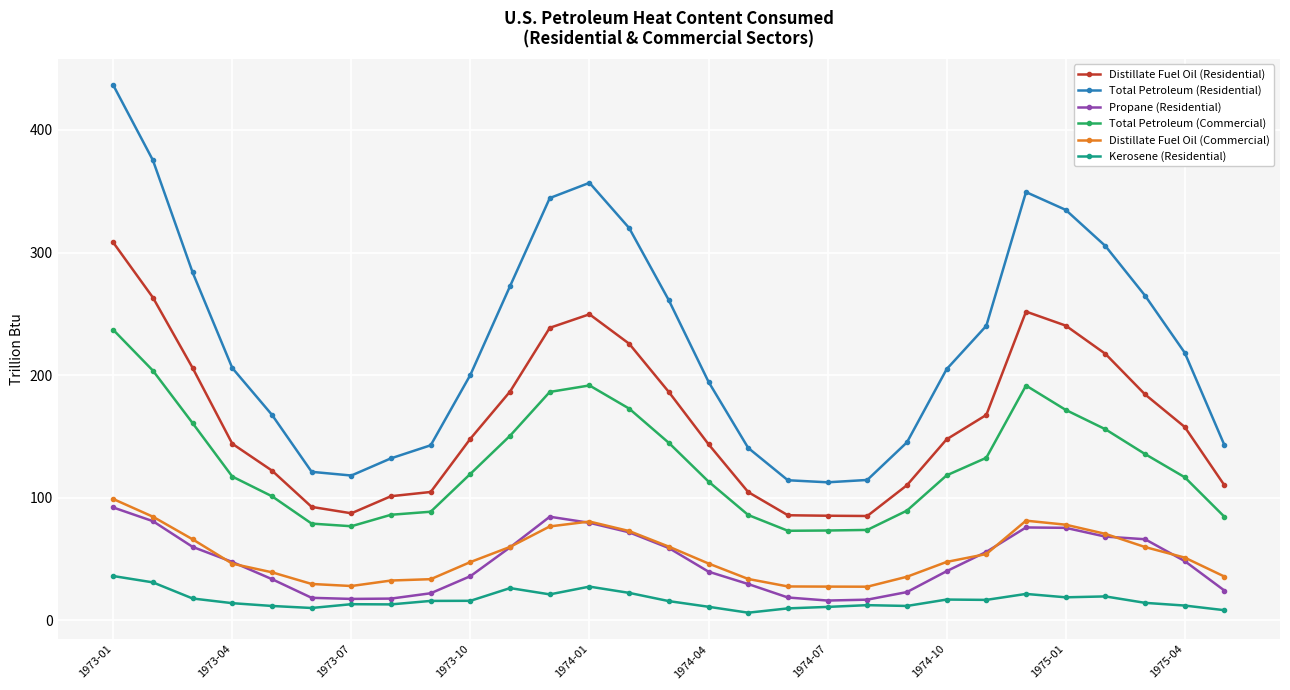

Which series has the largest total across all categories?

Total Petroleum (Residential)